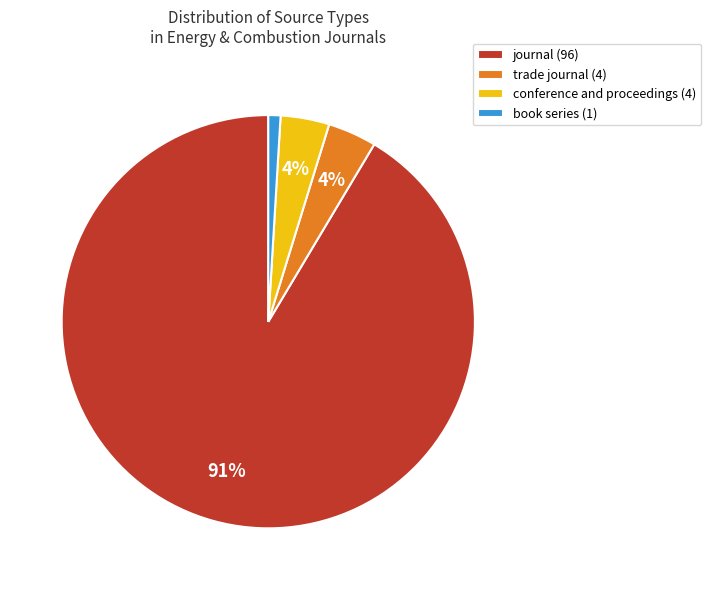

Which category has the biggest portion of the pie?

journal